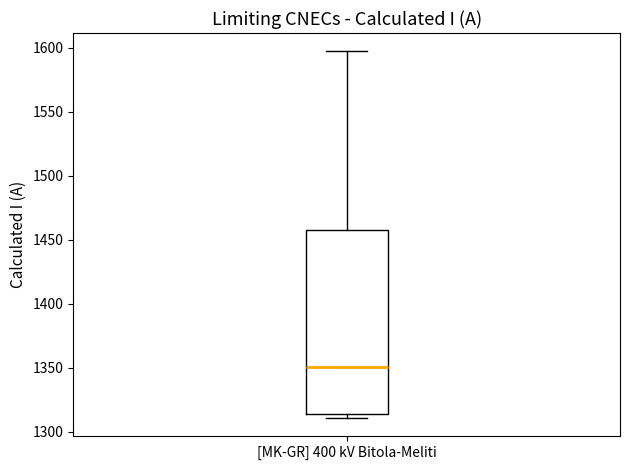

Where is the lower edge of the box for [MK-GR] 400 kV Bitola-Meliti on the y-axis? The values are not printed on the chart, so give them approximately, as read against the axis.

1315